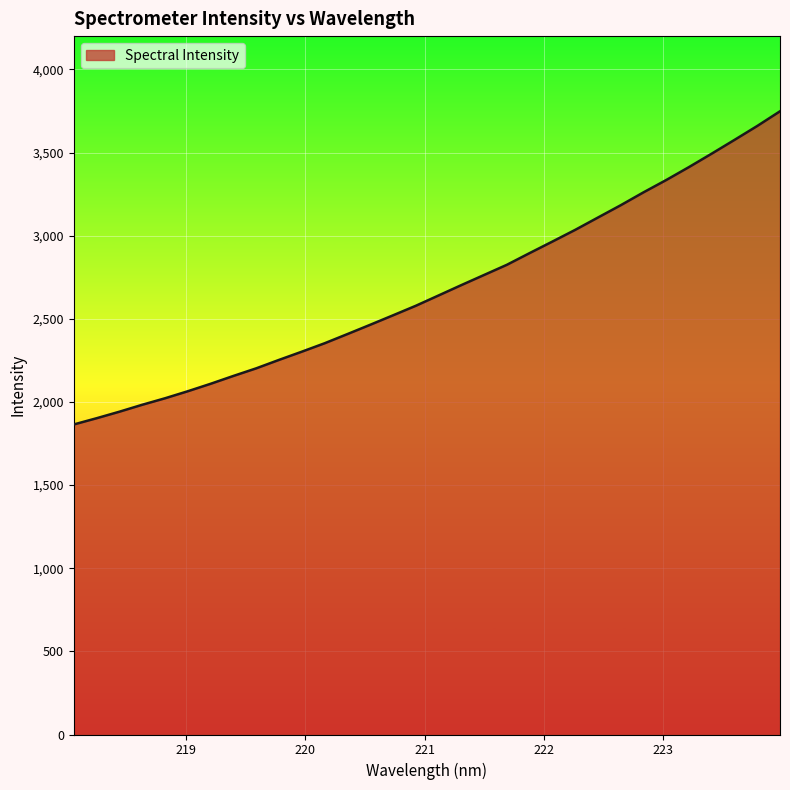

What is the difference between the maximum and minimum values?

1883.4